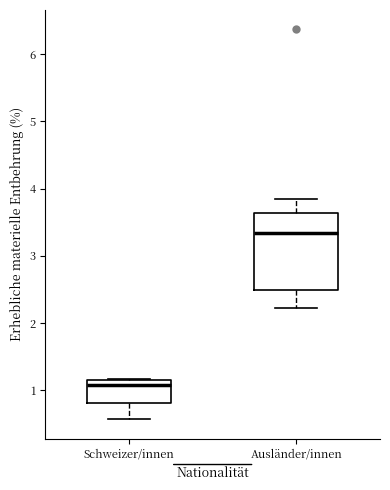

Reading left to right, read every box against the y-axis: the position of its median line, the range the box covers, and the ends of its whiskers. The values are not printed on the chart, so give them approximately, as read against the axis.

Schweizer/innen: median 1.1, box 0.8 to 1.2, whiskers 0.6 to 1.2
Ausländer/innen: median 3.3, box 2.5 to 3.6, whiskers 2.2 to 3.8